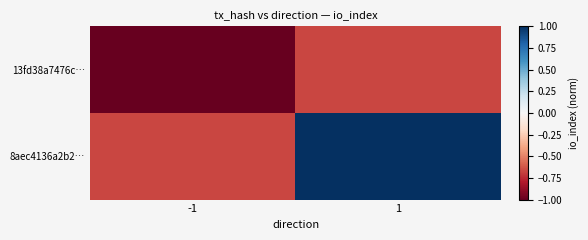

Rank the series by their maximum value, from highest to lowest.

8aec4136a2b2…, 13fd38a7476c…